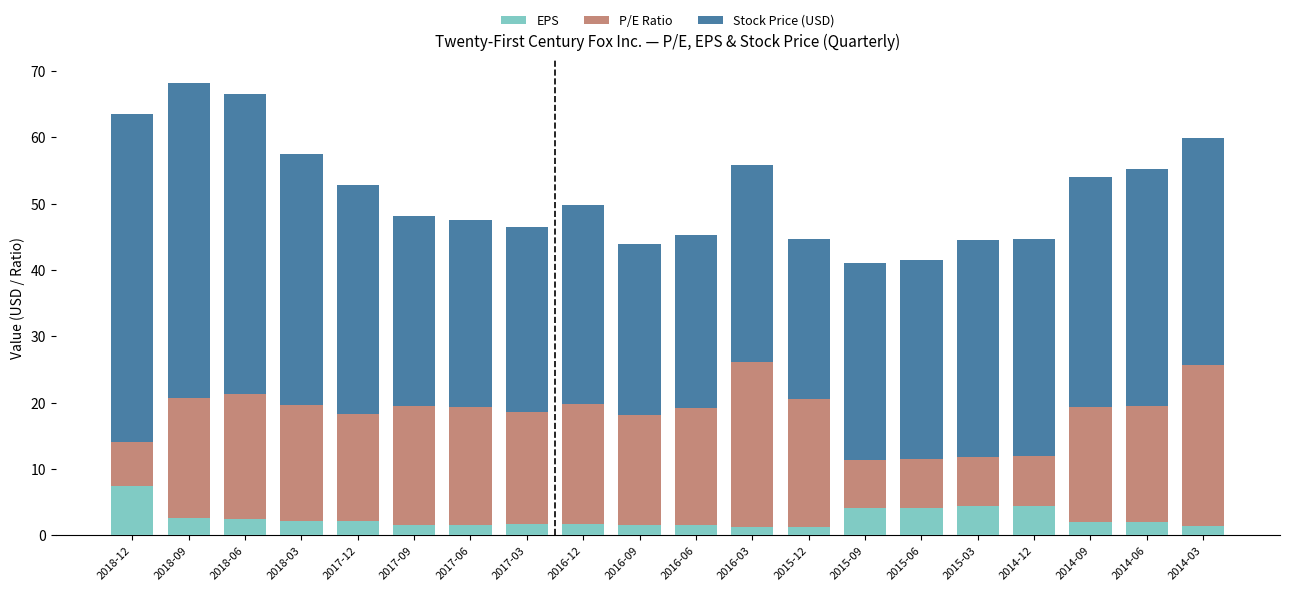

What are all the series names shown in the legend?

EPS, P/E Ratio, Stock Price (USD)